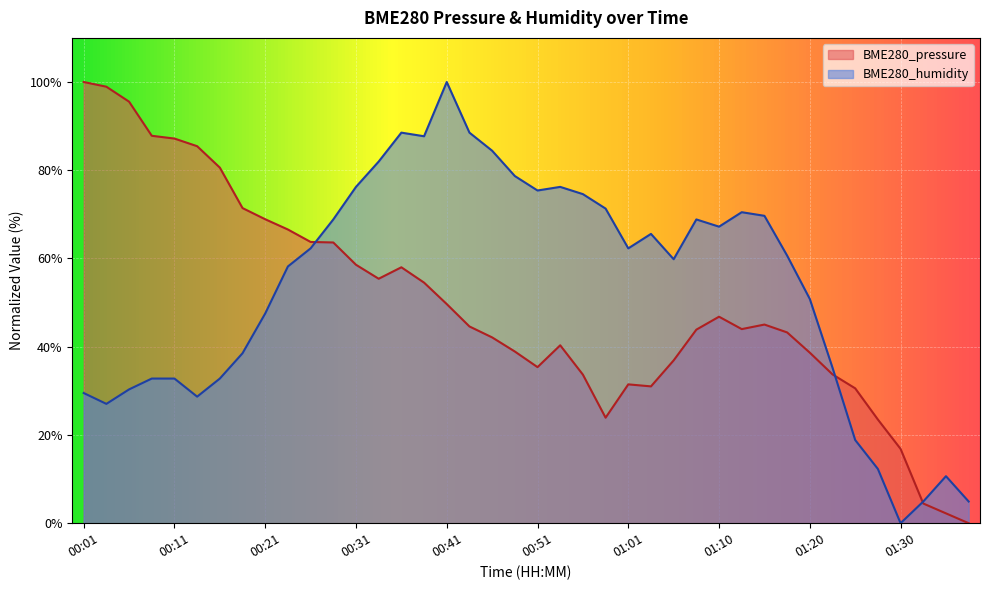

Which category has the lowest value across all series?

01:38